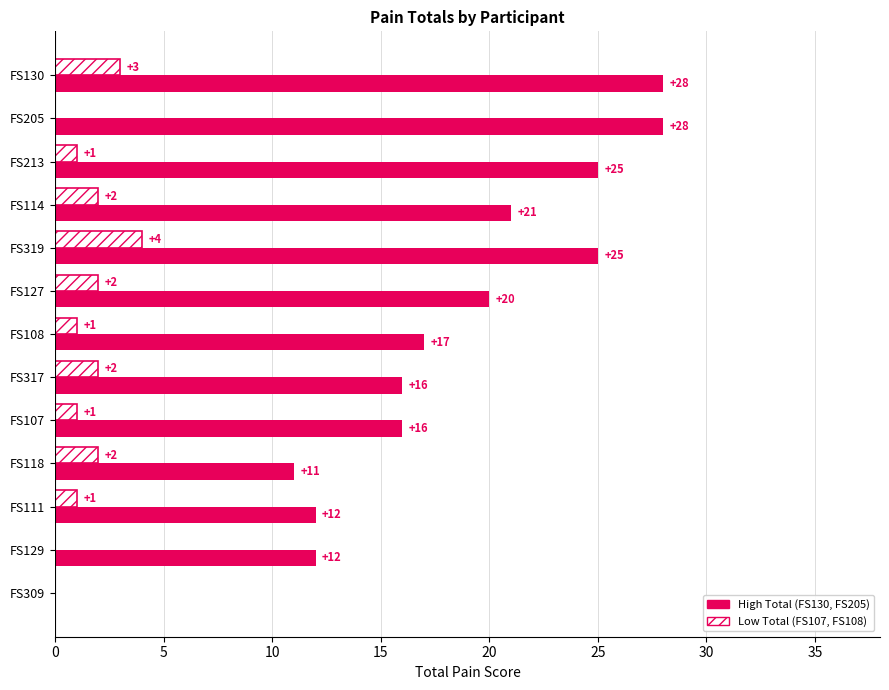

What is the greatest value displayed?

28